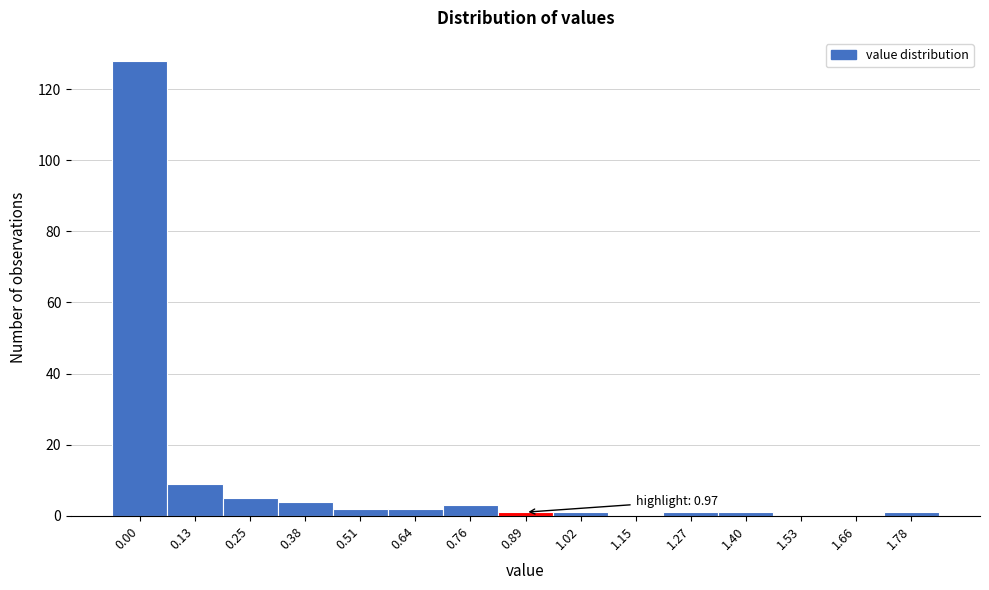

Reading left to right, extract all data points from this chart.

0.00=128	0.13=9	0.25=5	0.38=4	0.51=2	0.64=2	0.76=3	0.89=1	1.02=1	1.15=0	1.27=1	1.40=1	1.53=0	1.66=0	1.78=1